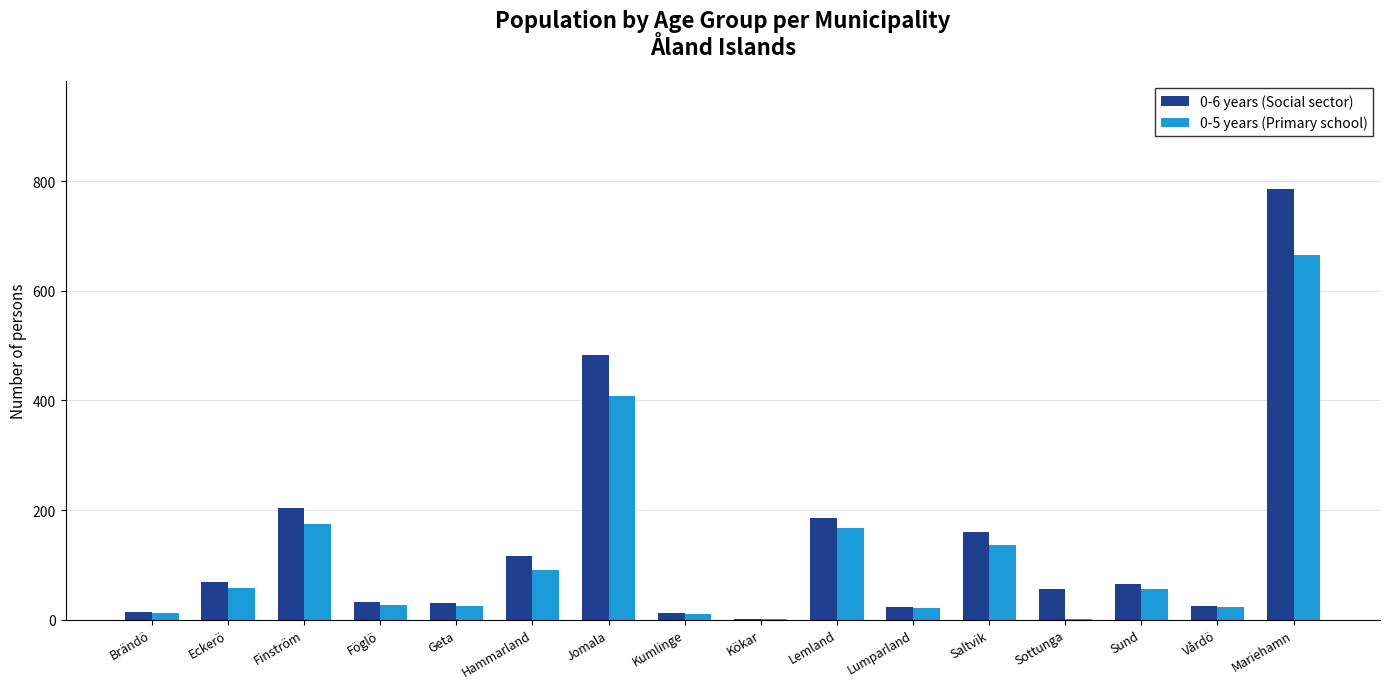

The value of 0-6 years (Social sector) at Lemland is 37. True or false?

False